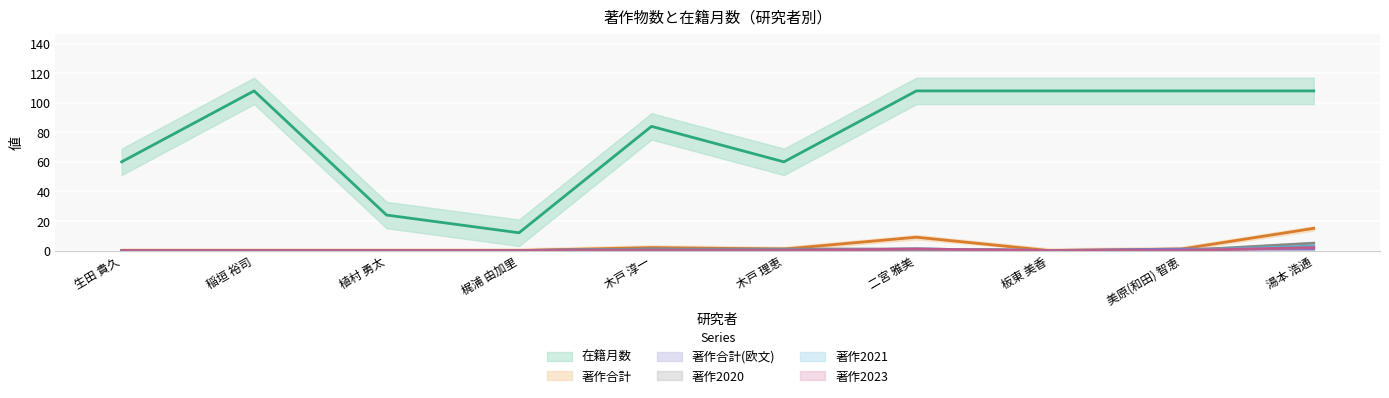

The 在籍月数 series shows 21 at 梶浦 由加里. True or false?

False